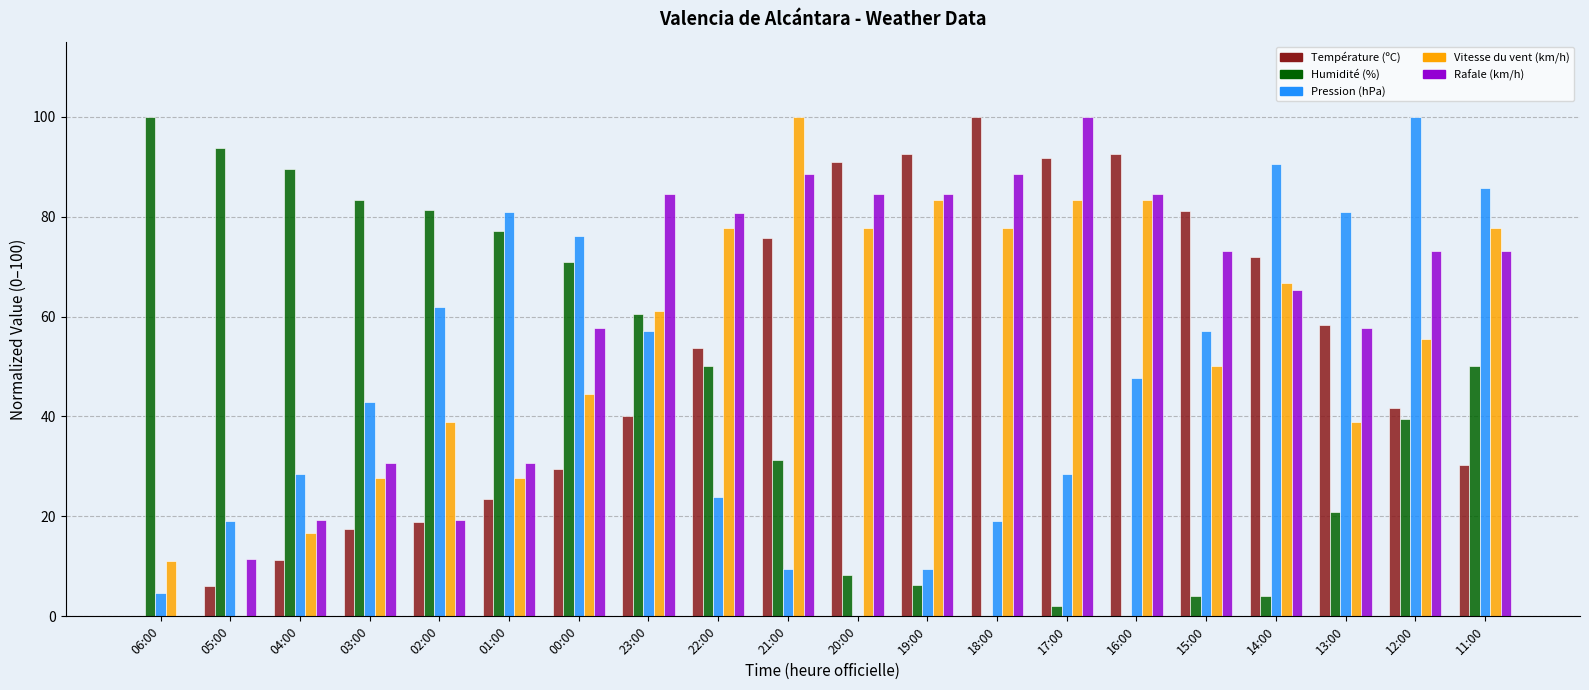

Are the bars grouped side by side (vs. stacked)?

Yes